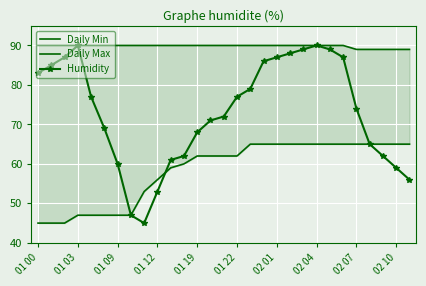

What are all the series names shown in the legend?

Daily Min, Daily Max, Humidity